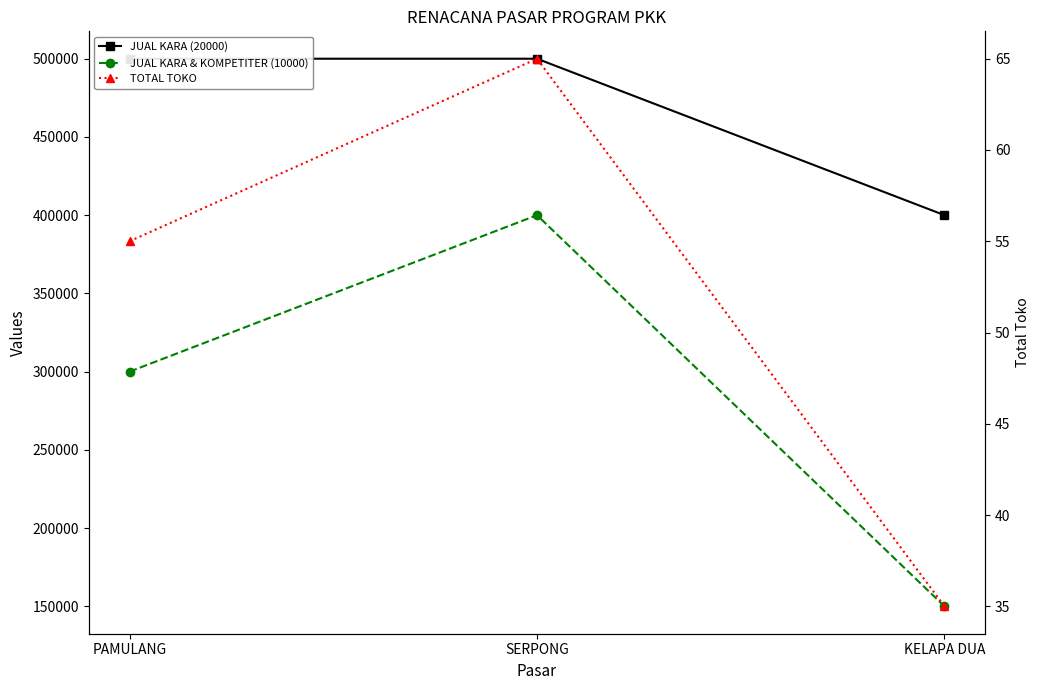

Does the chart have visible grid lines?

No